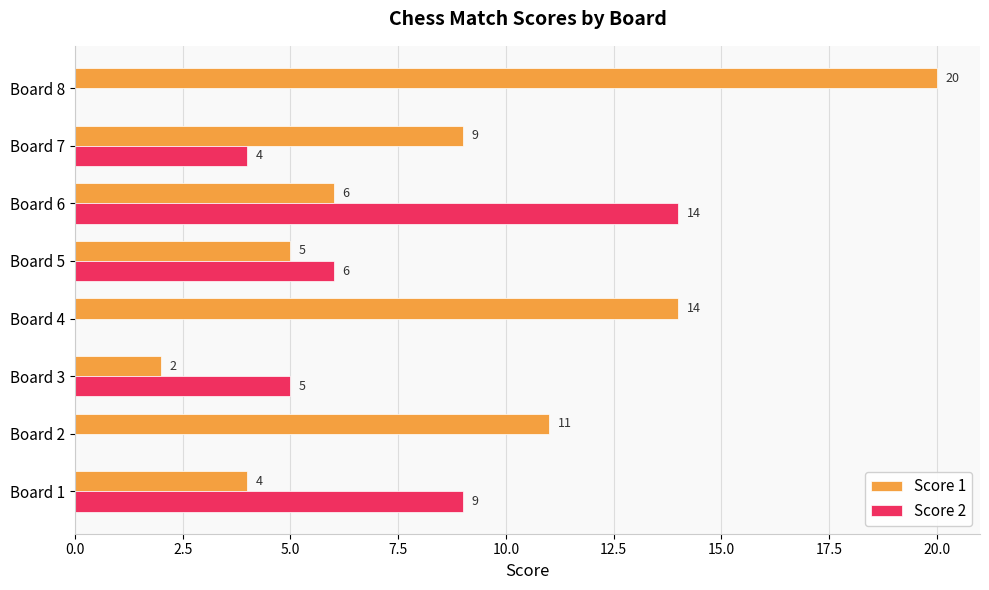

Between Board 2 and Board 3, which series saw the biggest shift?

Score 1